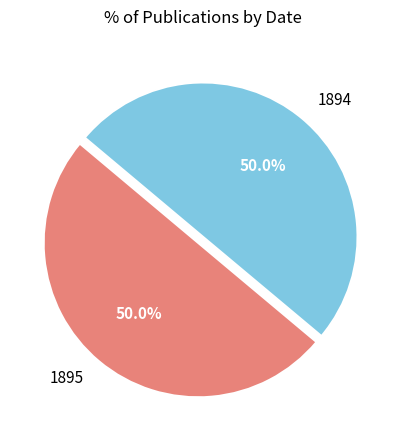

Combined, what portion of the pie is 1894 and 1895?

100.0%